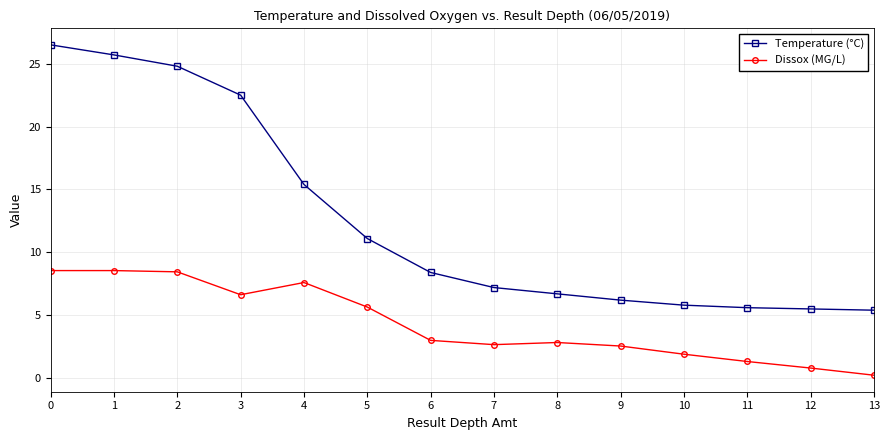

At how many categories does at least one series exceed 3?

14